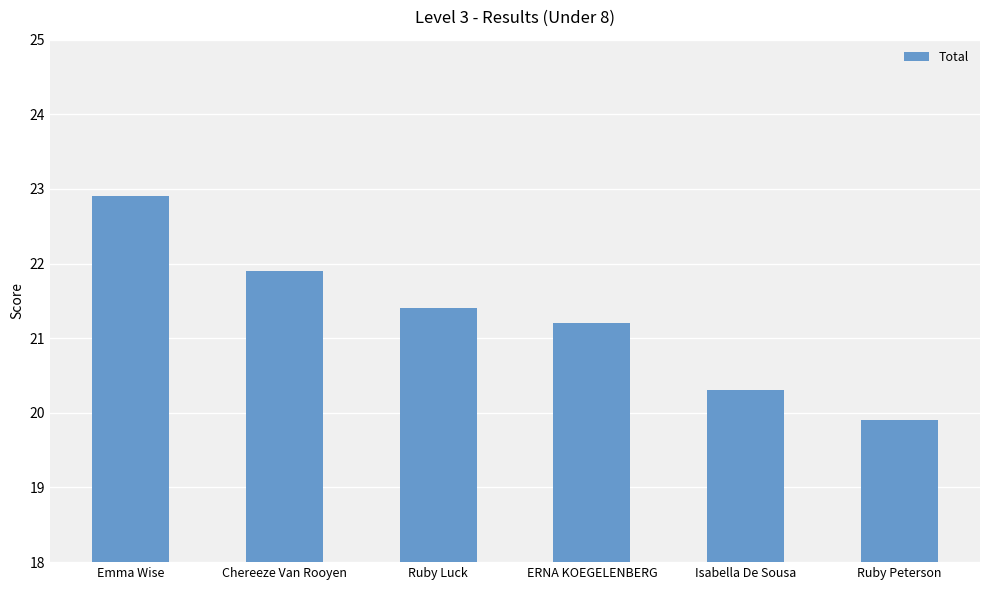

What is the change in value from Chereeze Van Rooyen to Isabella De Sousa?

-1.6